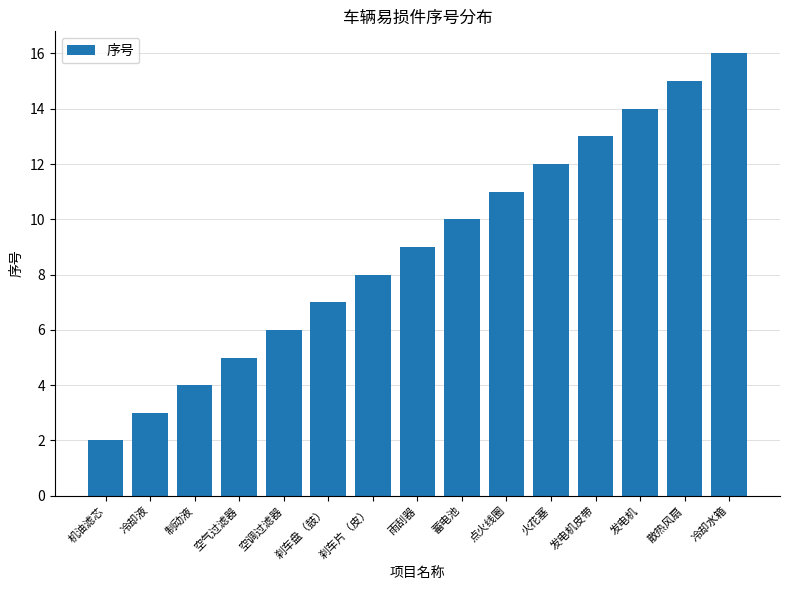

Between 雨刮器 and 冷却液, which is larger?

雨刮器